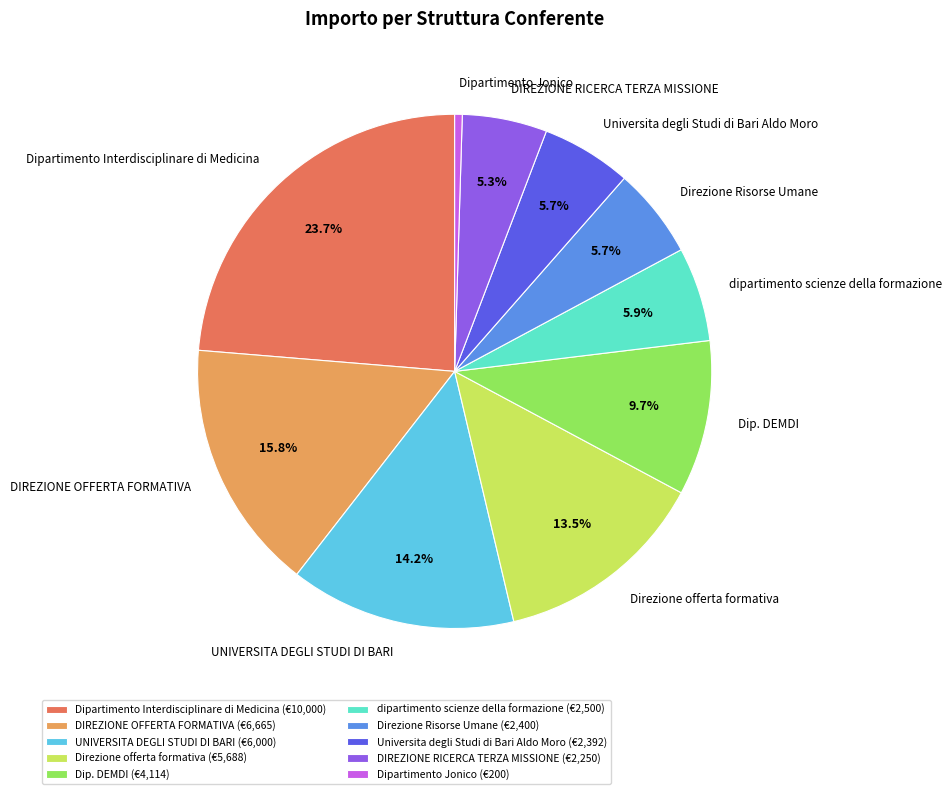

Is the sum of Dipartimento Jonico and DIREZIONE RICERCA TERZA MISSIONE greater than half?

No